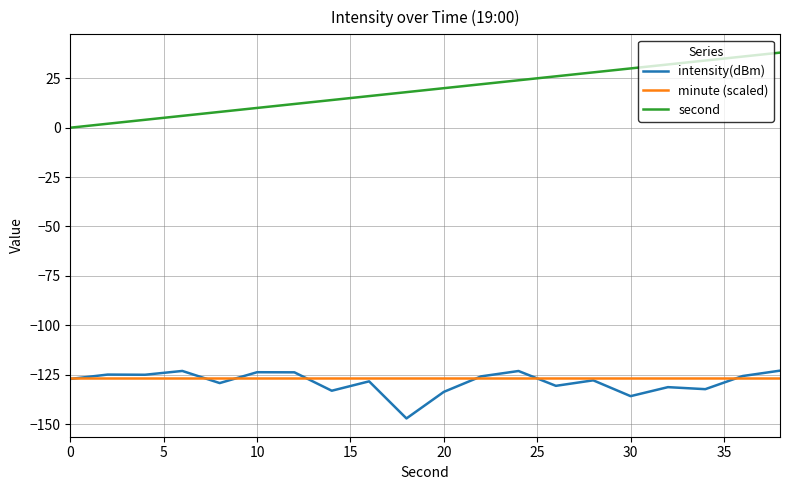

Which series has the widest spread of values?

second